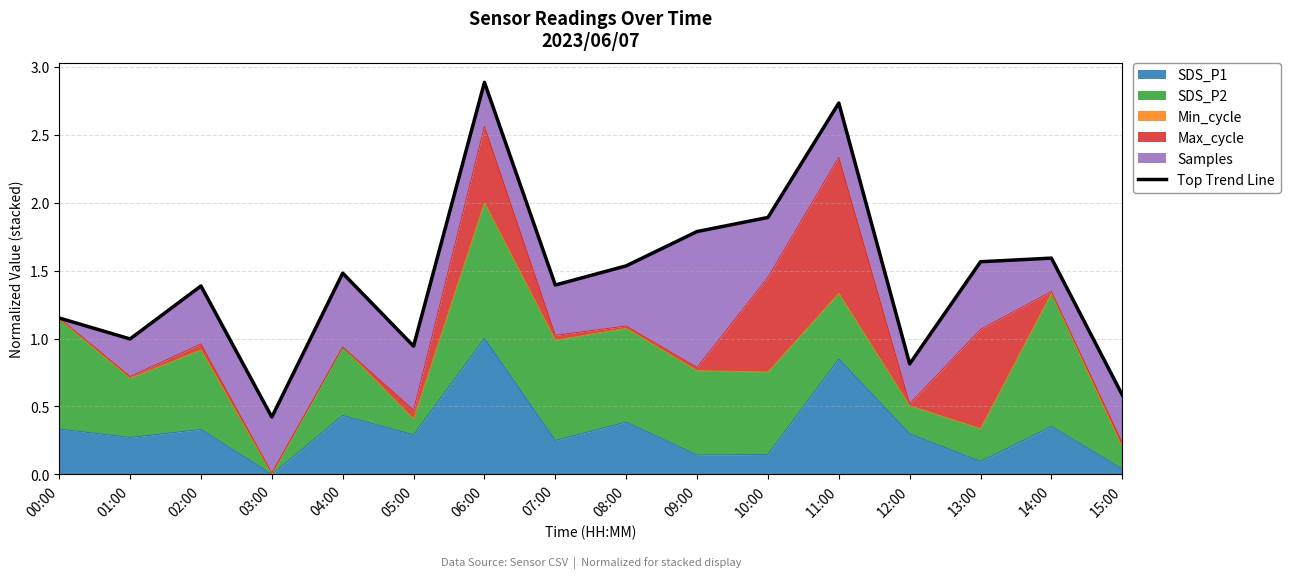

What is the difference between the maximum and minimum values?

2.5